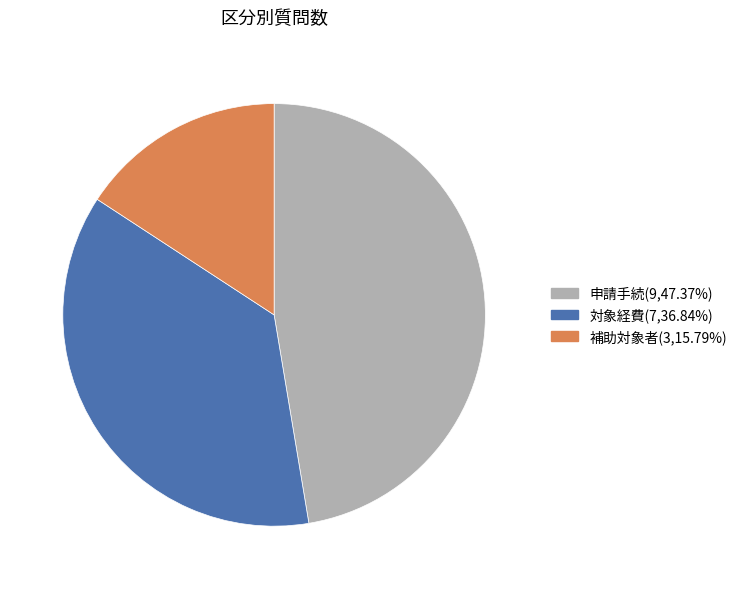

Between 補助対象者 and 申請手続, which is larger?

申請手続